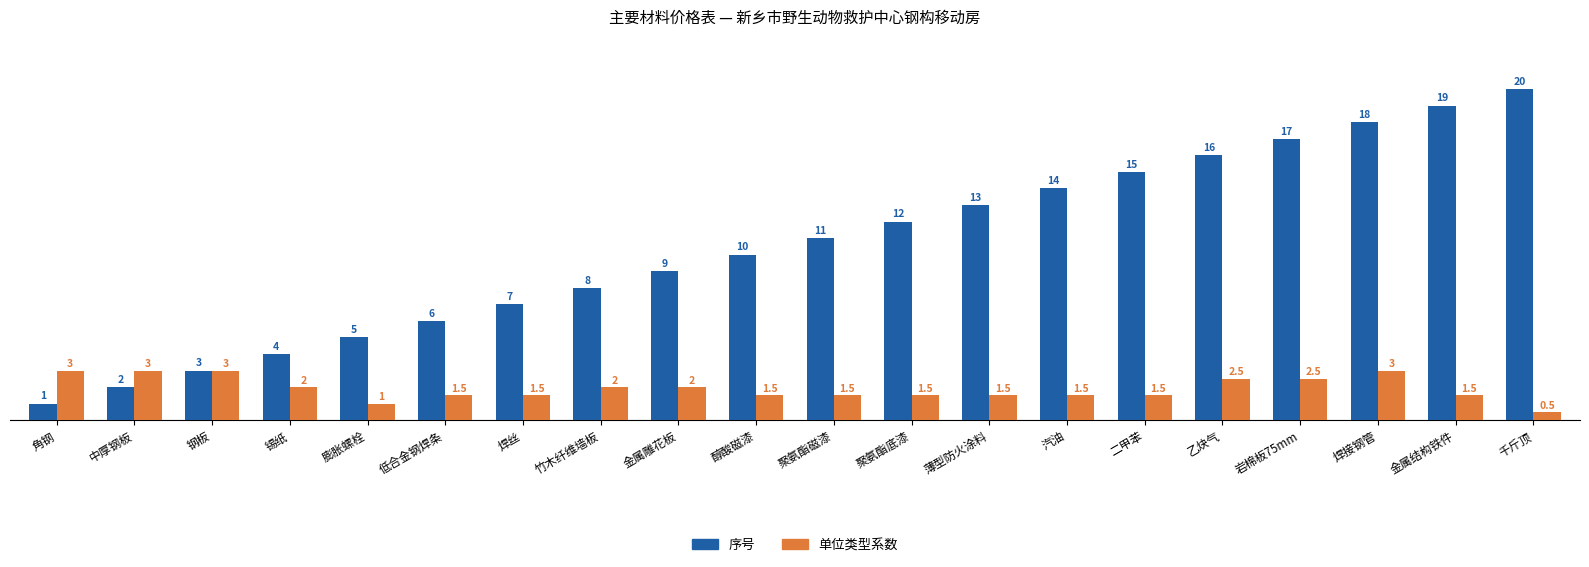

What is the value of the 序号 bar at the 13th from the left?

13.0